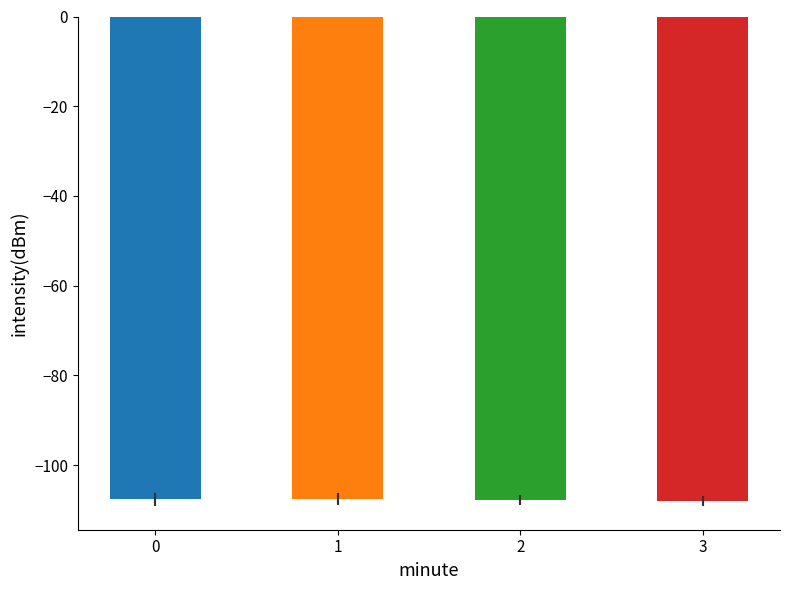

What is the smallest value displayed?

-108.0